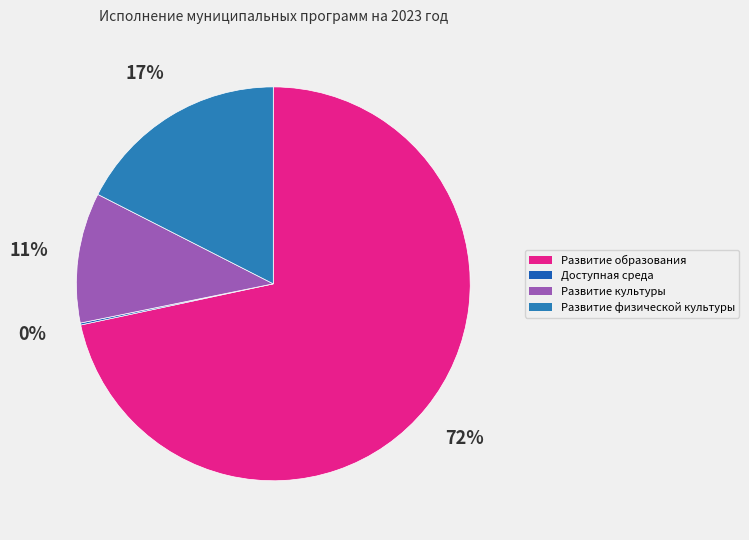

Does Развитие образования represent more than half of the total?

Yes